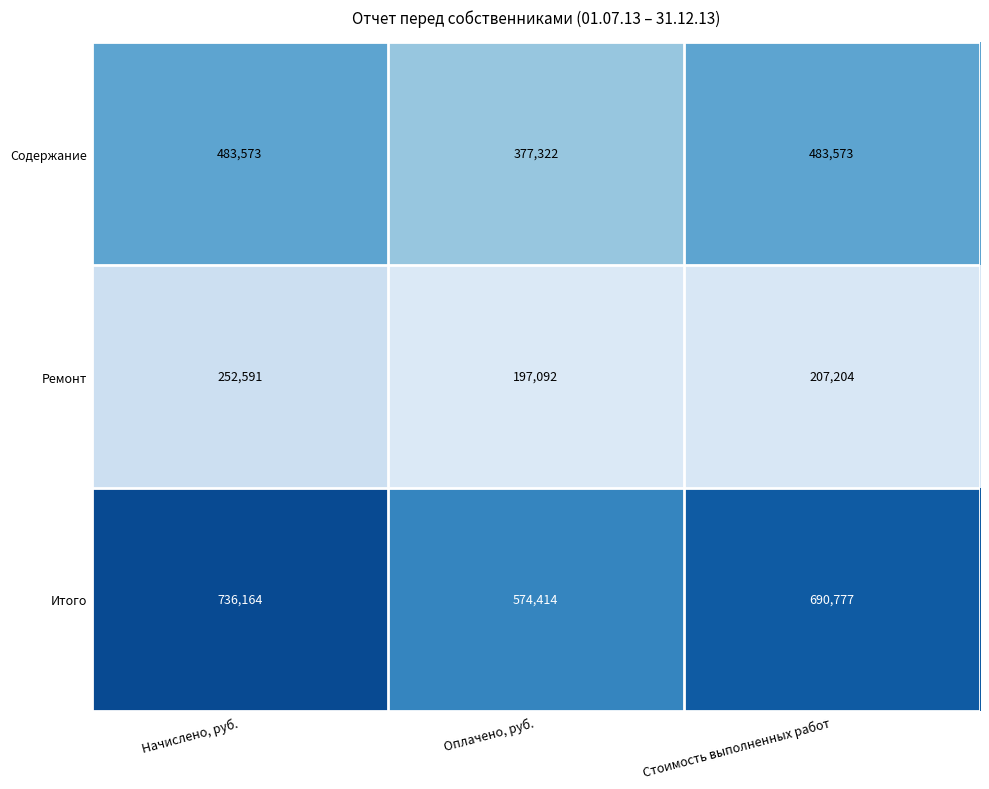

Which category has the highest value in the Ремонт series?

Начислено, руб.